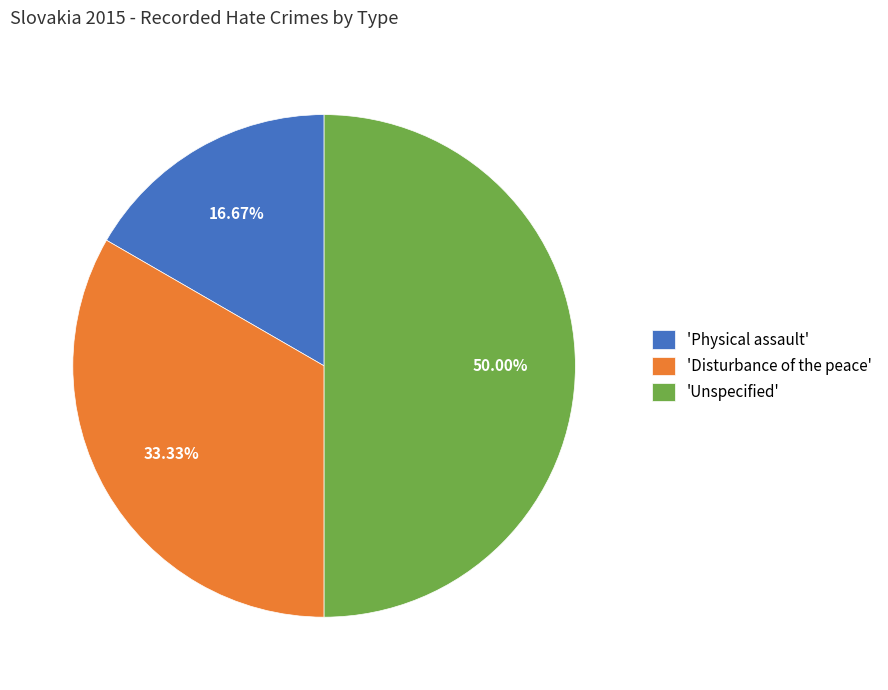

Between 'Physical assault' and 'Disturbance of the peace', which is larger?

'Disturbance of the peace'